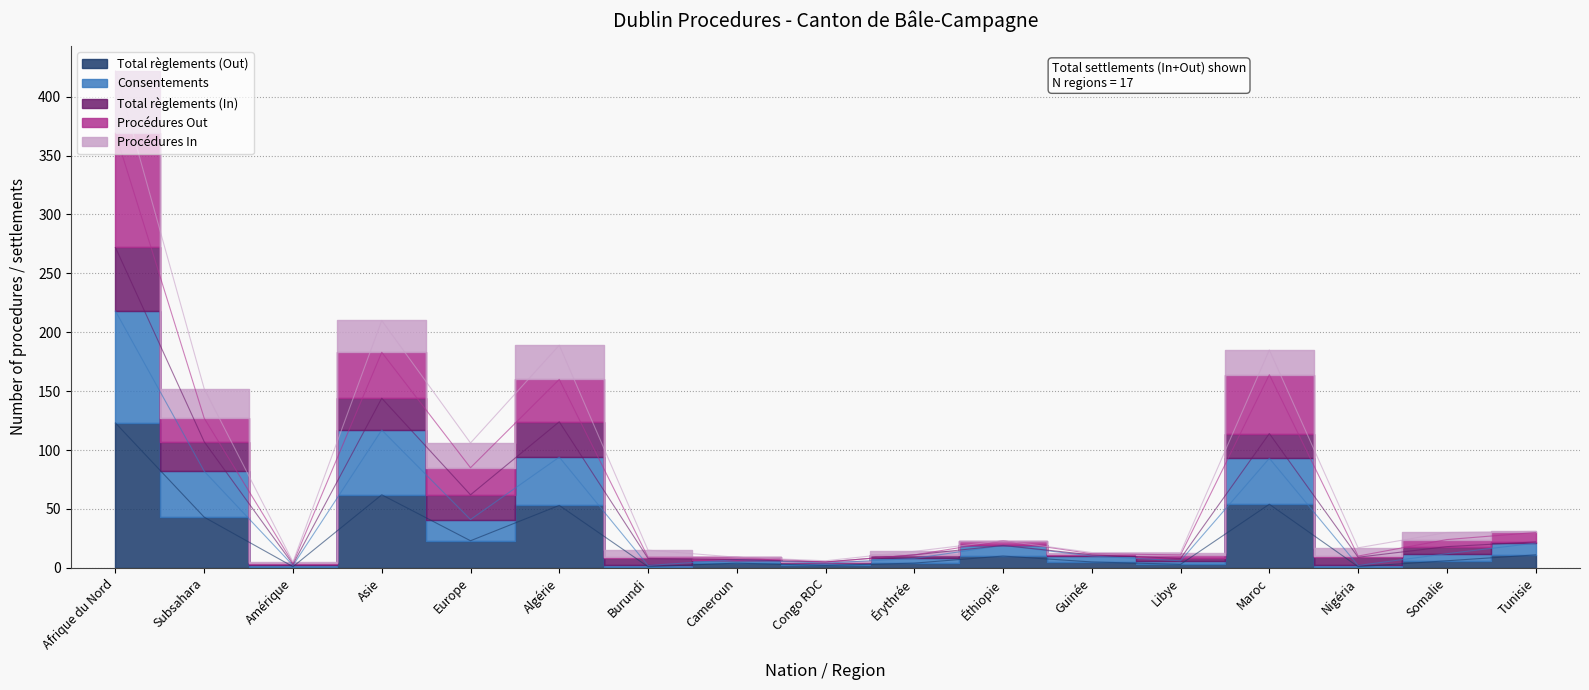

At which category is the sum across all series the highest?

Afrique du Nord